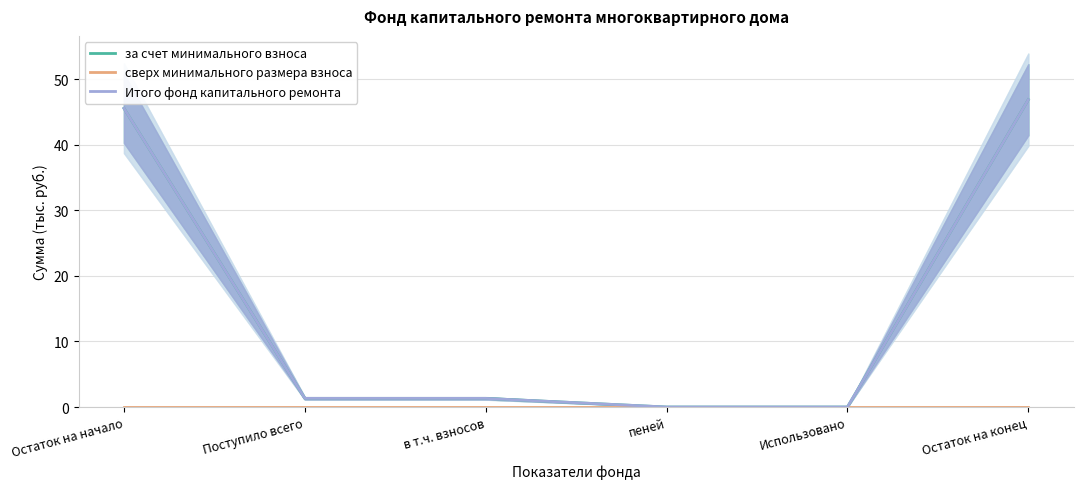

True or false: за счет минимального взноса and сверх минимального размера взноса cross at least once.

False